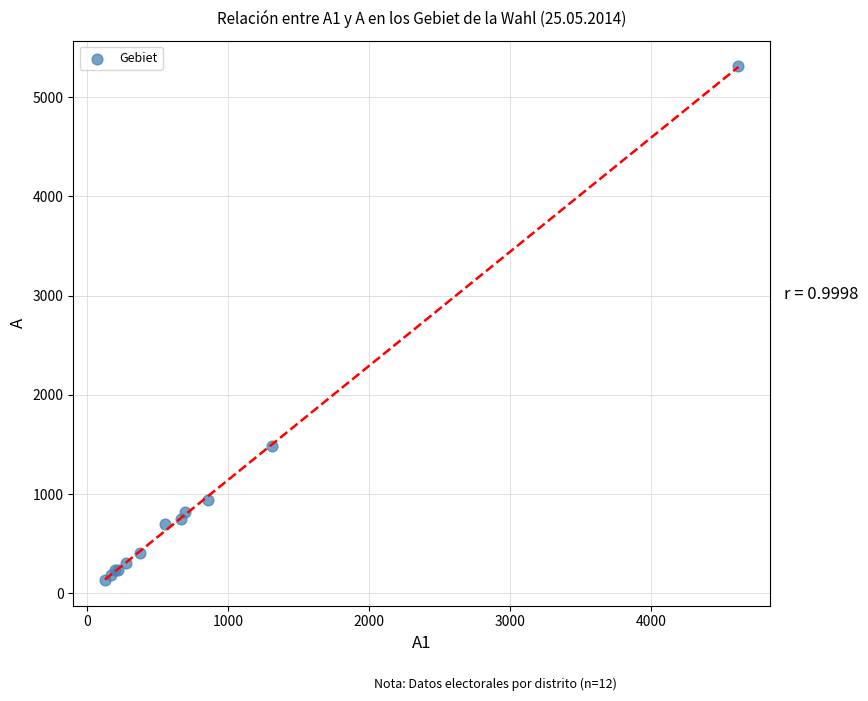

What Y value in the scatter plot is closest to 2721?

1482